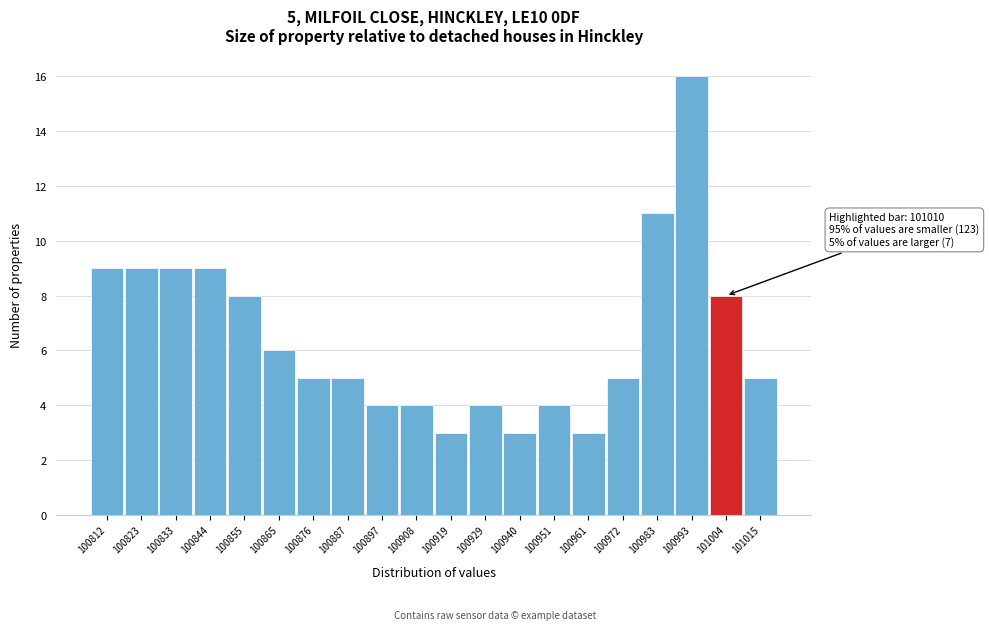

Reading left to right, what are all the values shown in this chart?

100812=9	100823=9	100833=9	100844=9	100855=8	100865=6	100876=5	100887=5	100897=4	100908=4	100919=3	100929=4	100940=3	100951=4	100961=3	100972=5	100983=11	100993=16	101004=8	101015=5